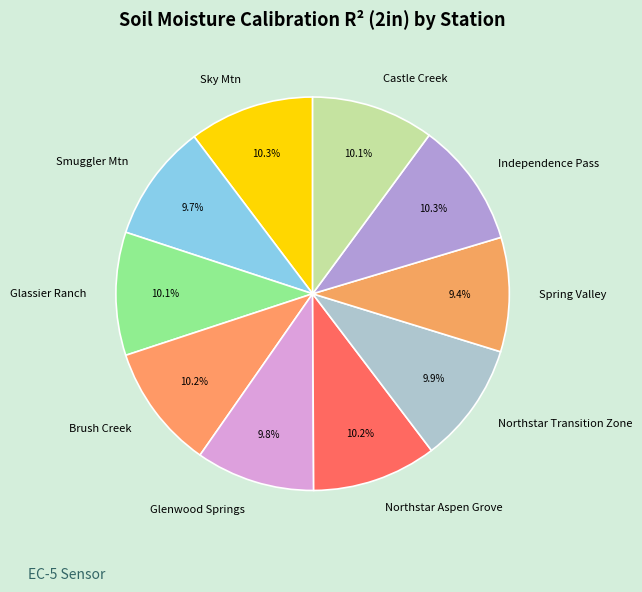

Count the number of slices in the pie.

10